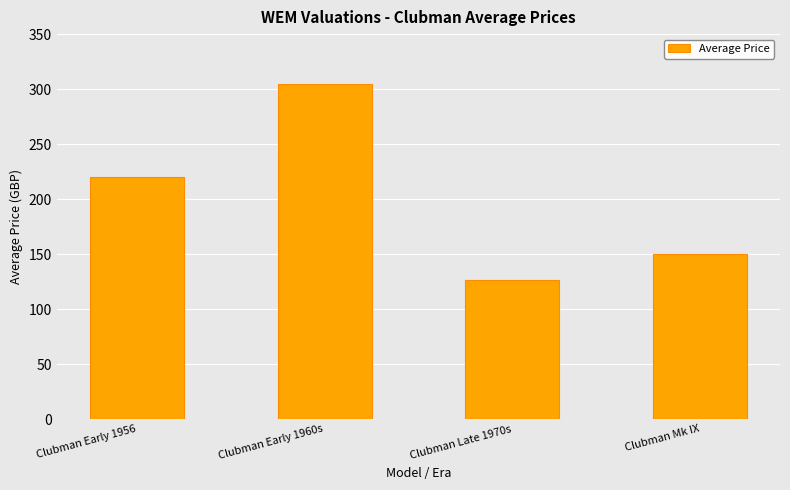

True or false: the data shows 100.5 at Clubman Early 1960s.

False